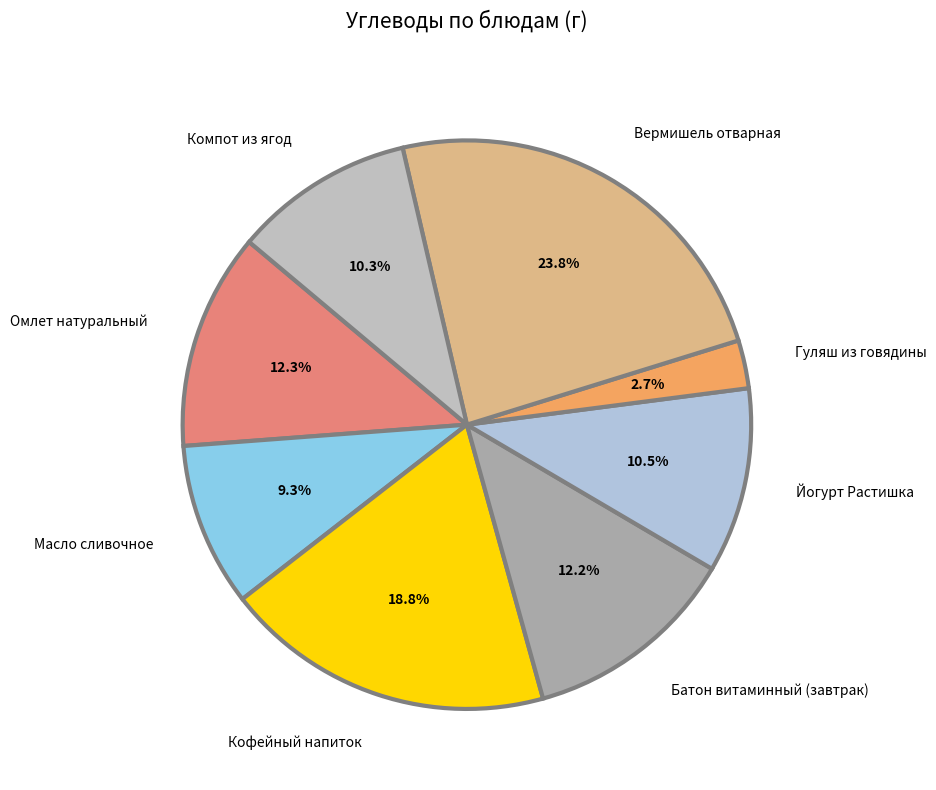

How many slices are in this pie chart?

8